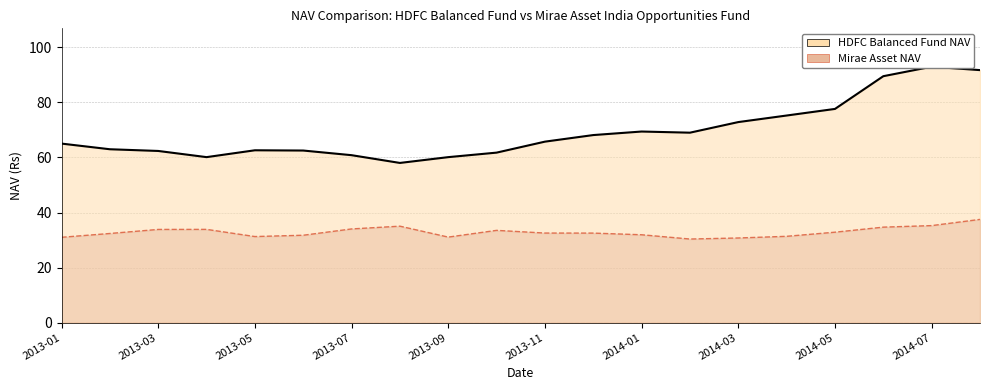

True or false: Mirae Asset NAV and HDFC Balanced Fund NAV cross at least once.

False